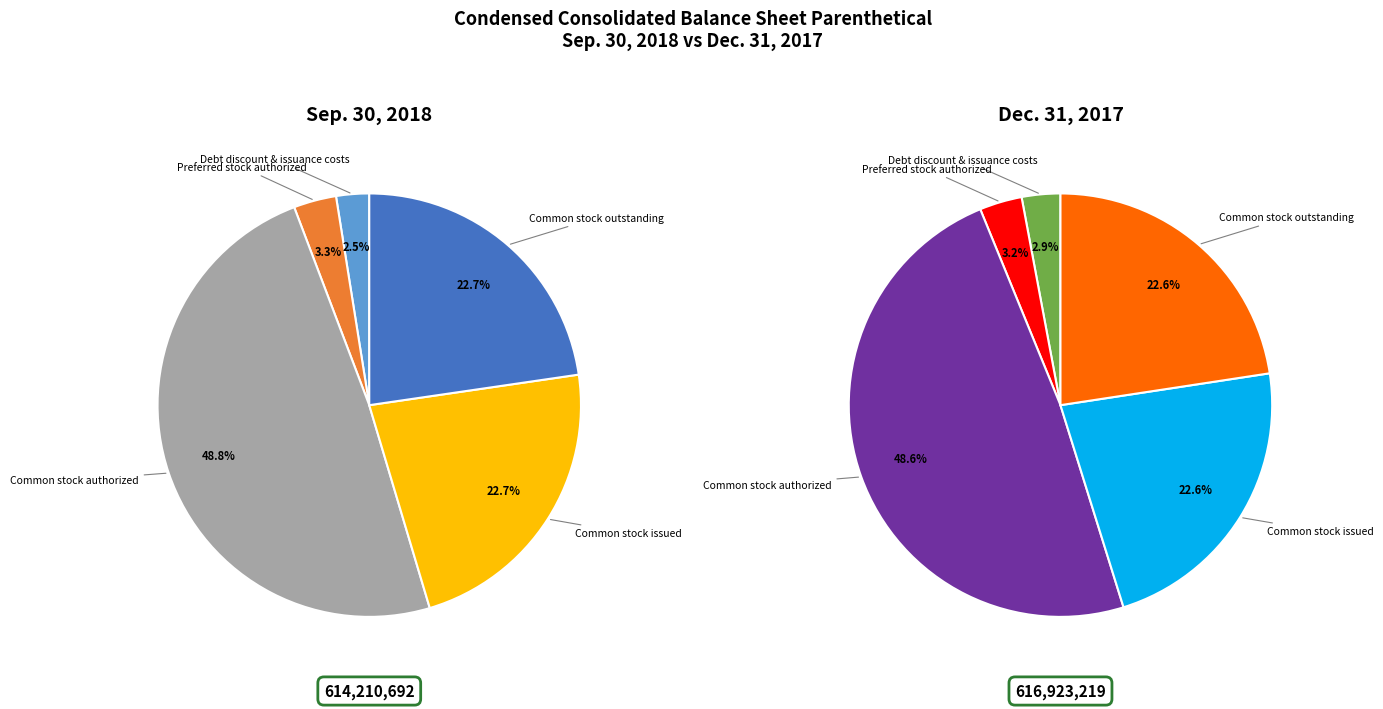

Does any single category account for the majority?

No